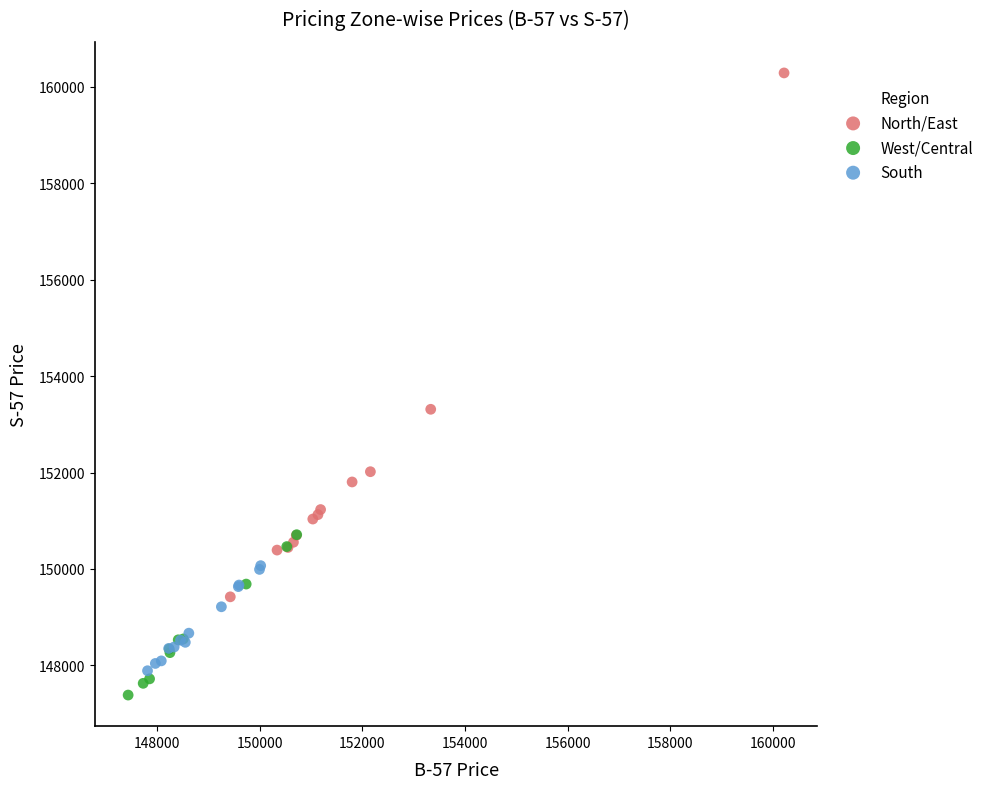

Which series reaches the maximum Y coordinate?

North/East